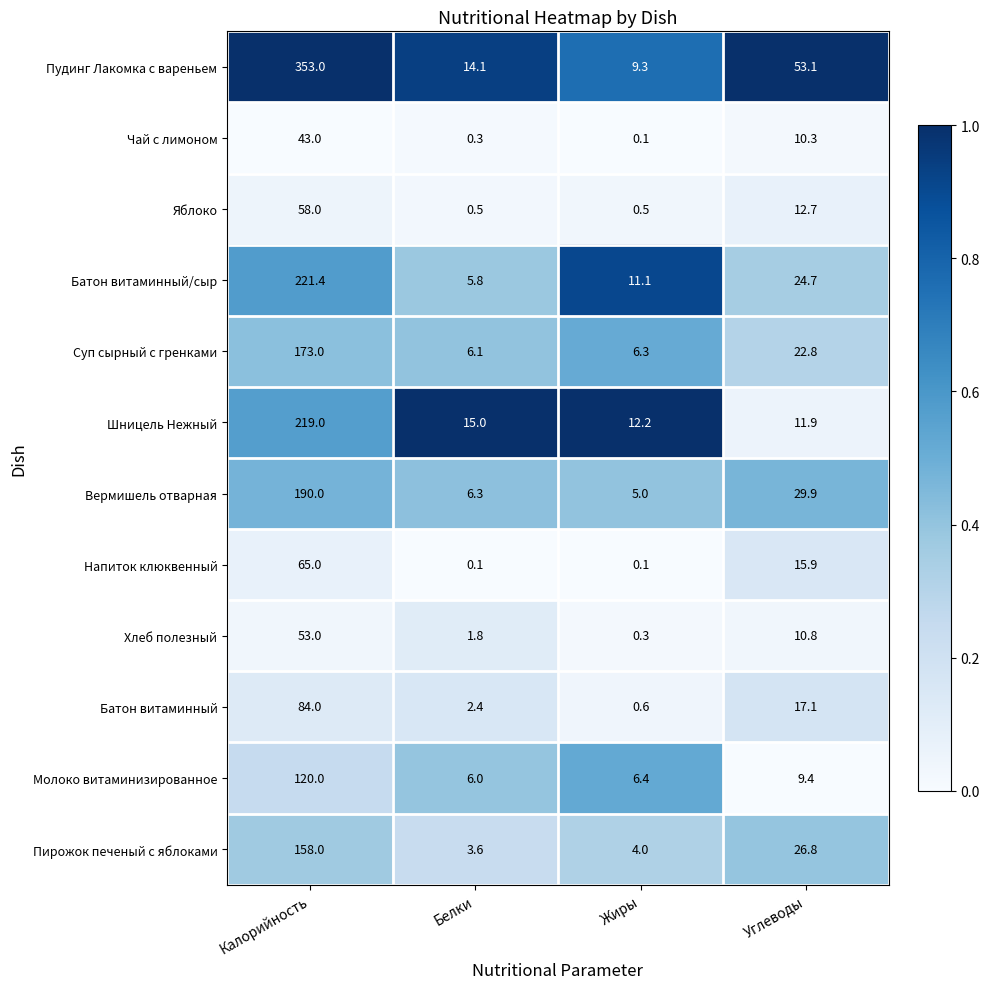

Between Жиры and Углеводы, which series saw the biggest shift?

Пудинг Лакомка с вареньем